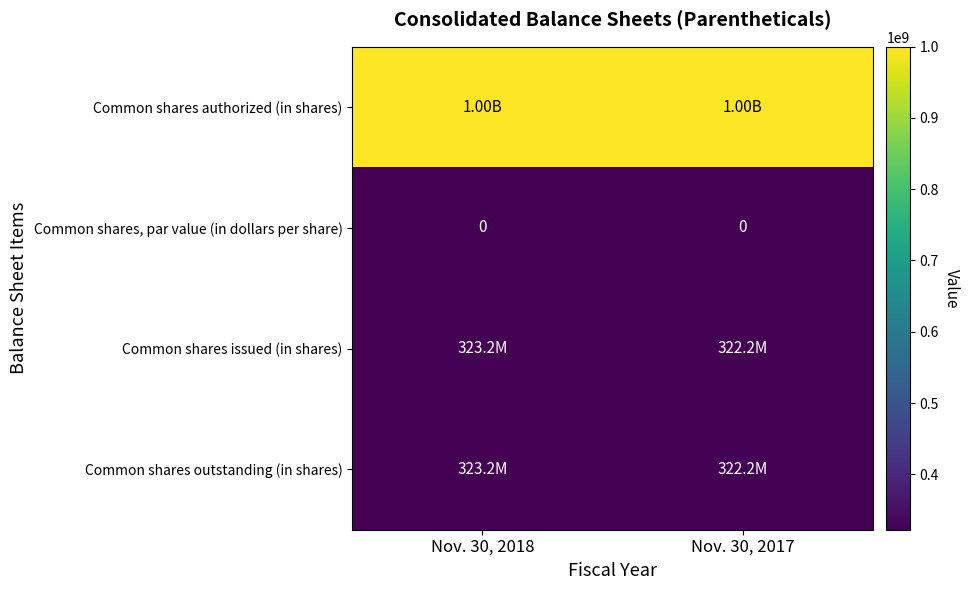

At Nov. 30, 2017, list the series in order from largest to smallest.

Common shares authorized (in shares), Common shares issued (in shares), Common shares outstanding (in shares), Common shares, par value (in dollars per share)